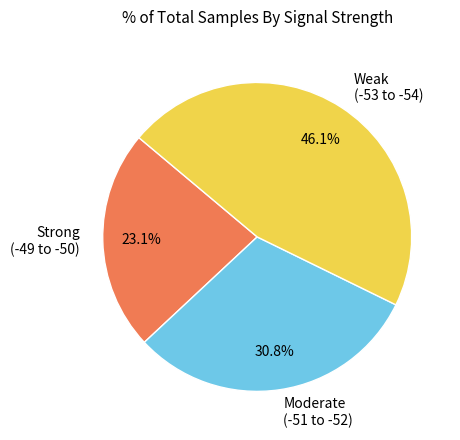

How many segments does this pie chart have?

3